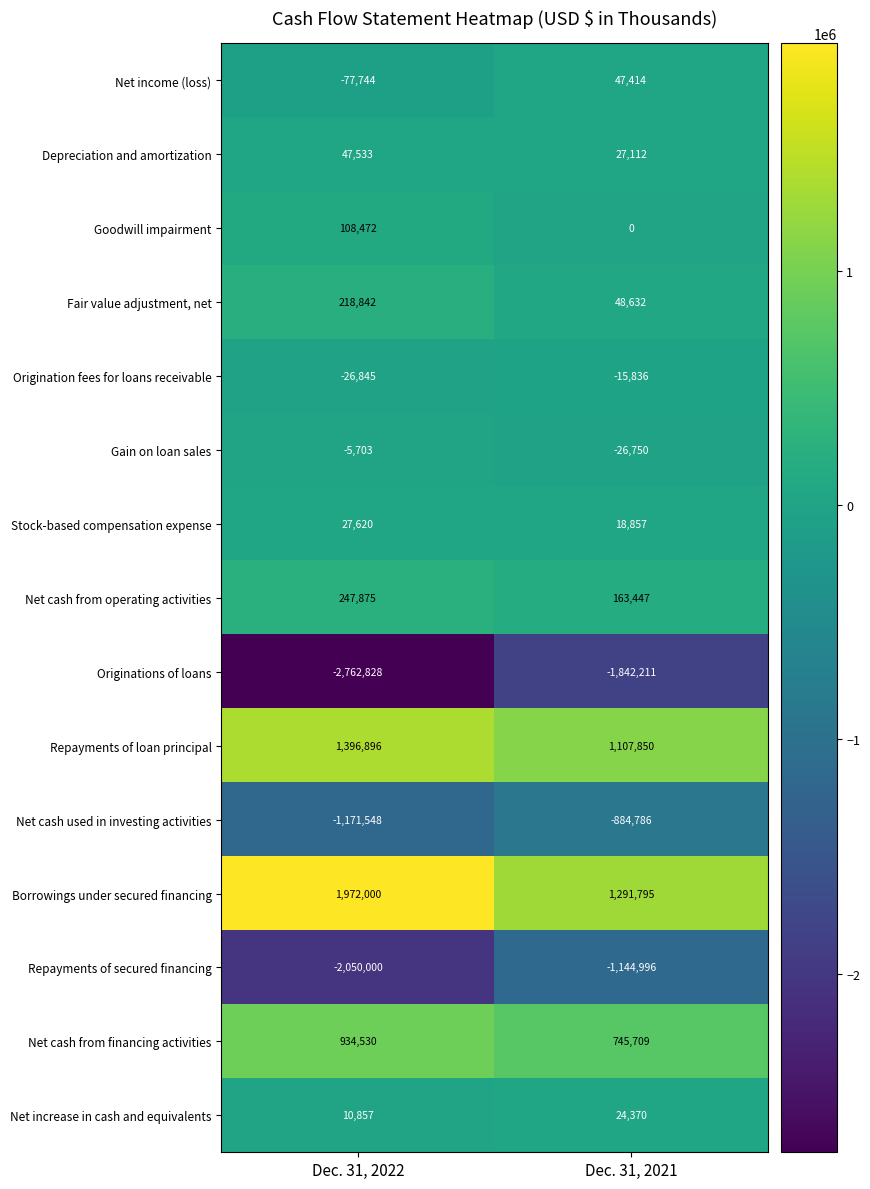

How many distinct data groups are displayed?

15